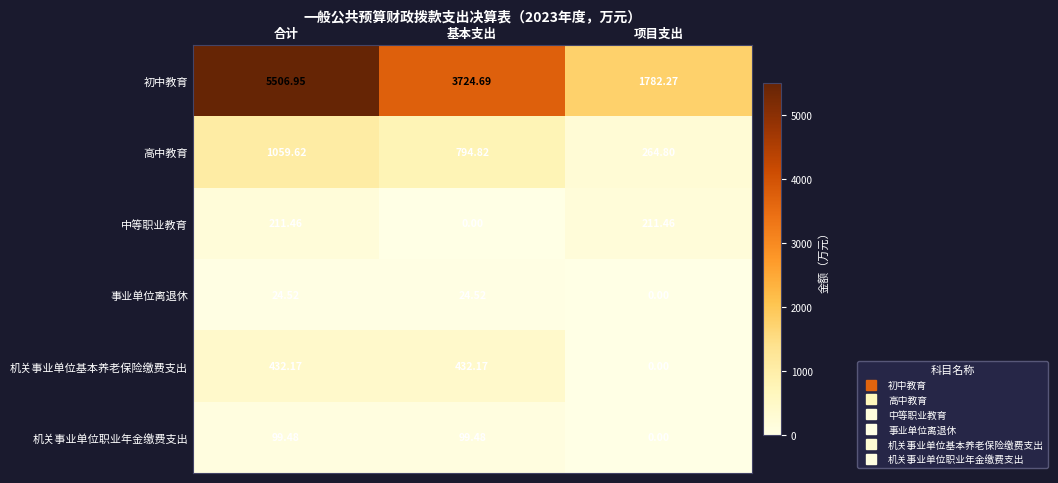

What is the total value across all series at 基本支出?

5075.7